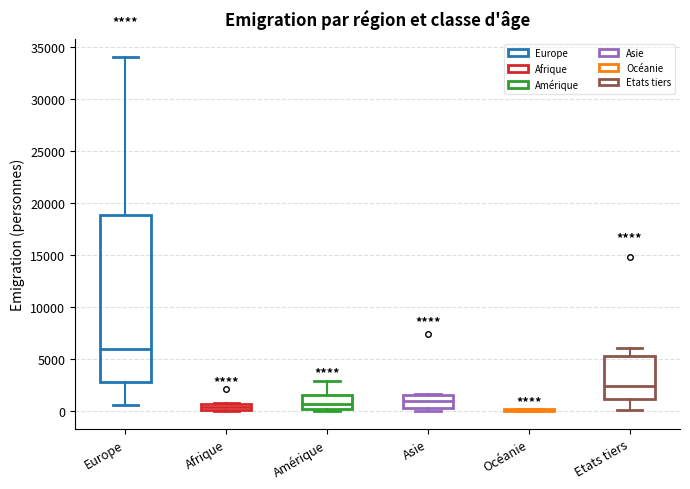

Where is the lower edge of the box for Afrique on the y-axis? The values are not printed on the chart, so give them approximately, as read against the axis.

0